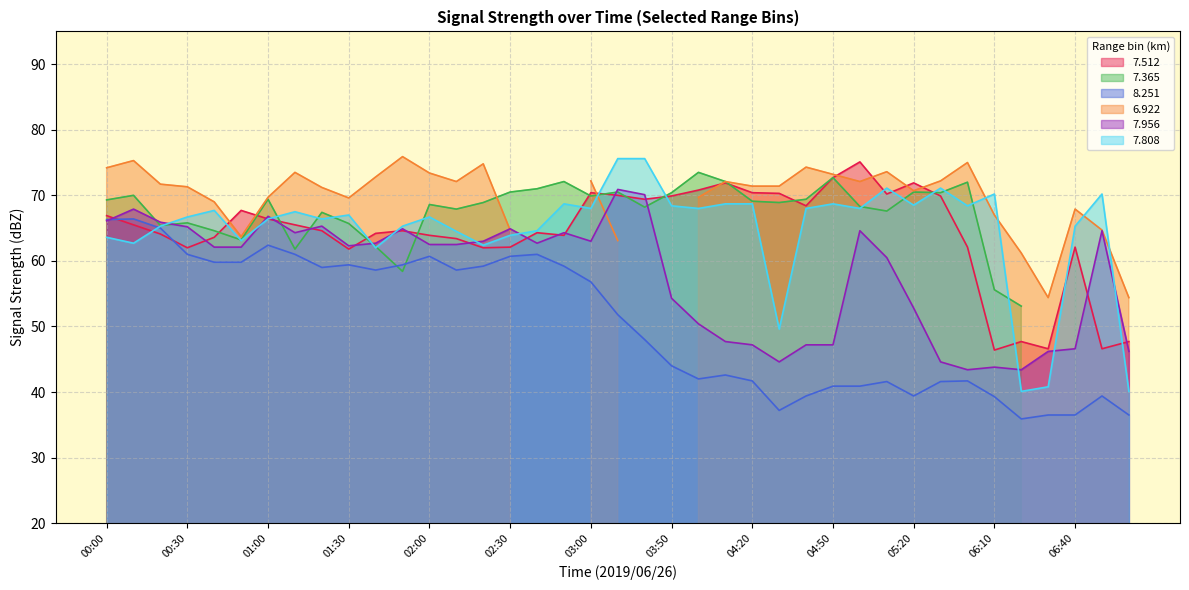

The 7.956 series shows 54.3 at 03:50. True or false?

True